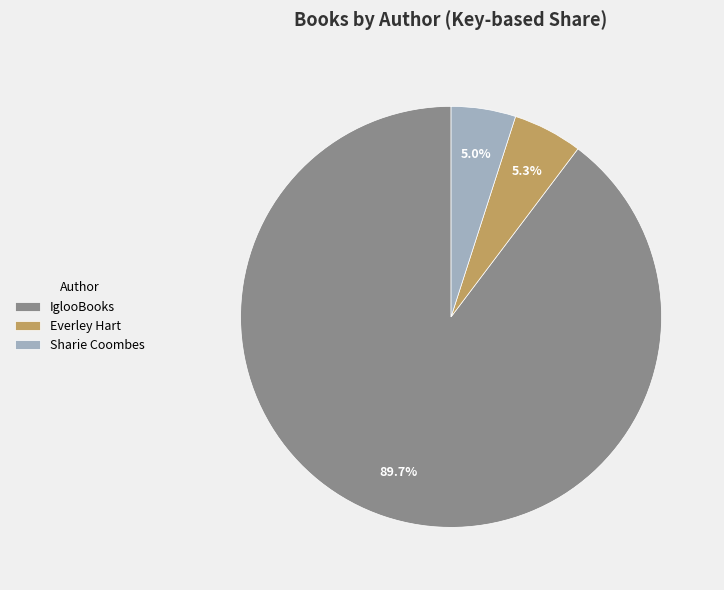

Which has a higher value, Everley Hart or IglooBooks?

IglooBooks